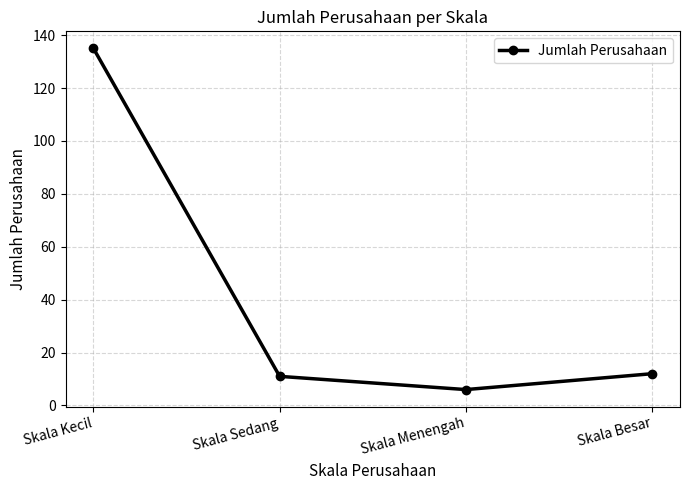

What is the sum of all values?

164